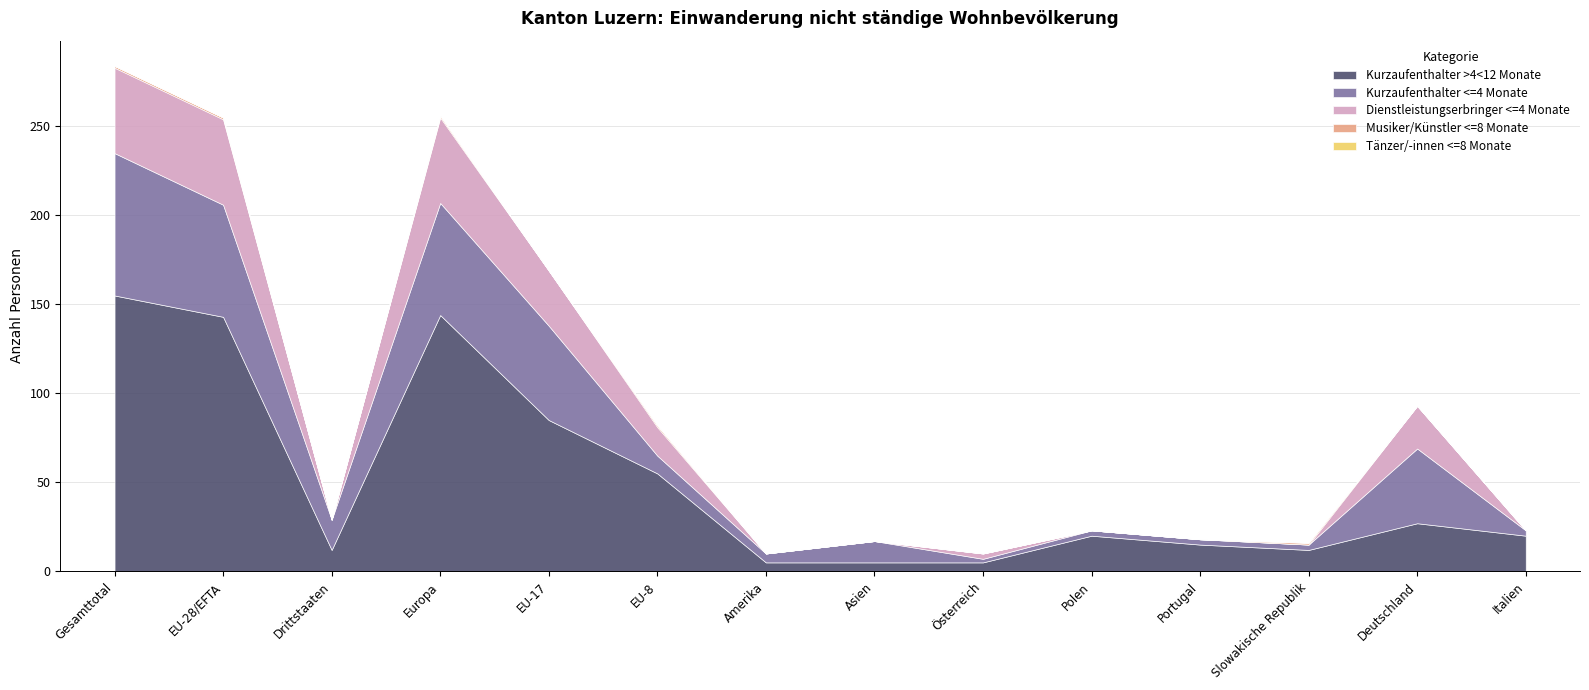

What is the label of the 3rd point from the left?

Drittstaaten